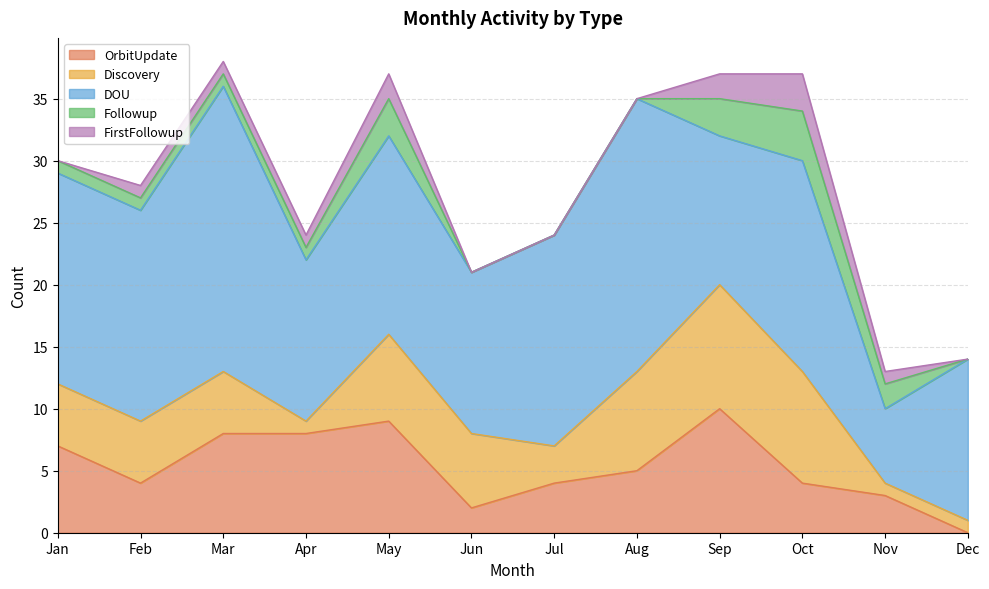

What is the sum of the FirstFollowup values at Nov and Oct?

4